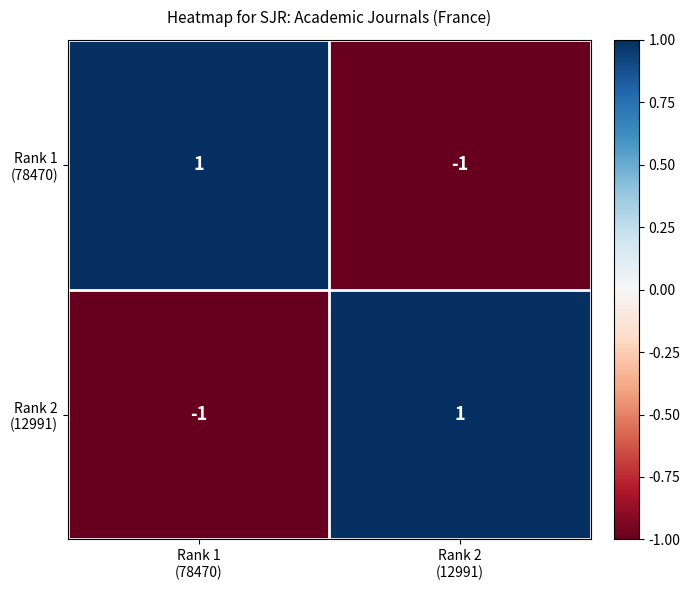

How many distinct data groups are displayed?

2